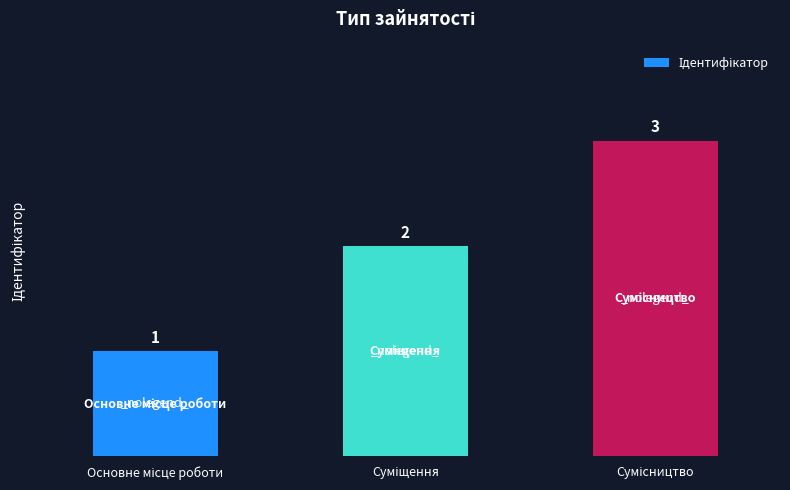

Are the bars horizontal?

No